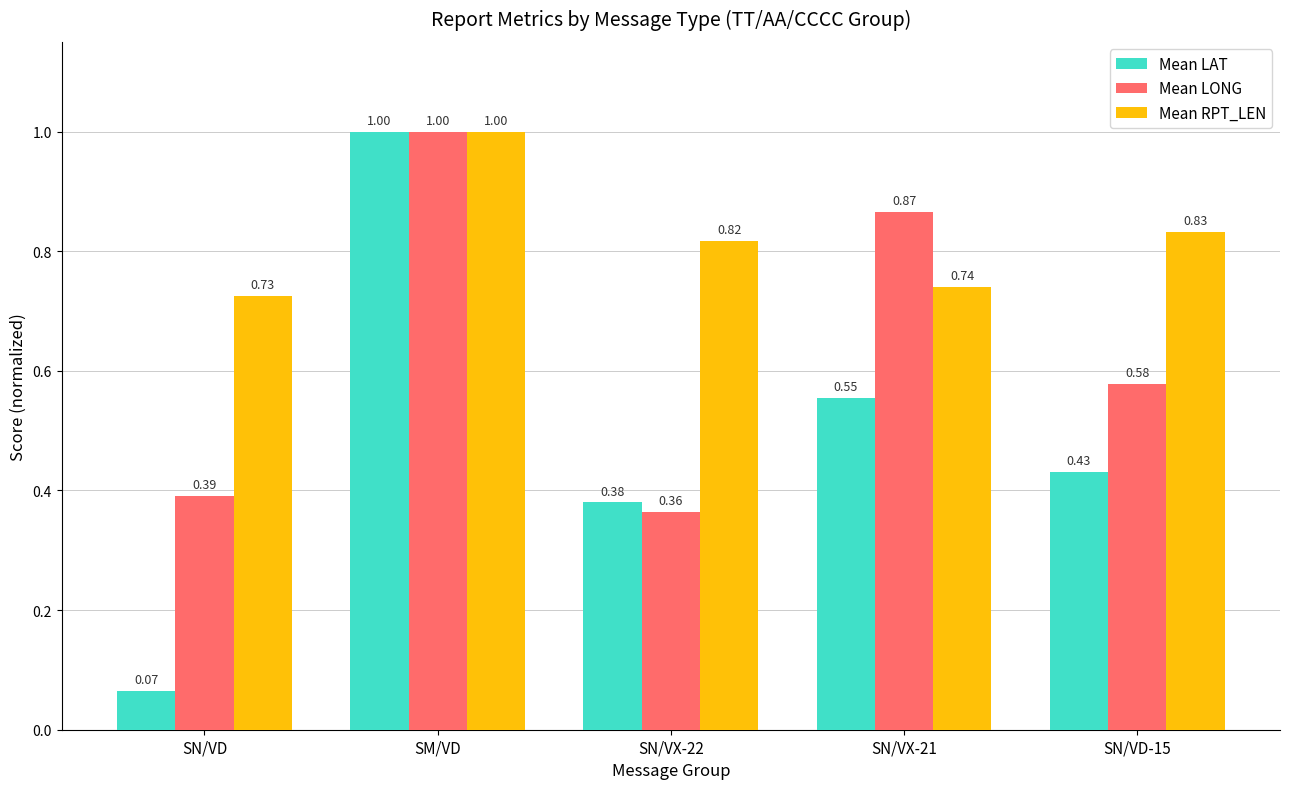

Rank the series by their average value, from lowest to highest.

Mean LAT, Mean LONG, Mean RPT_LEN